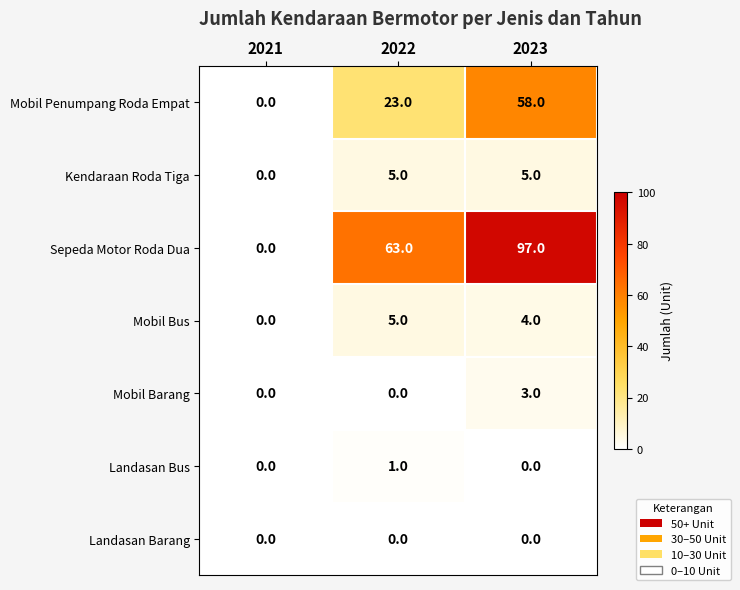

How many data points in Landasan Bus are above 0?

1